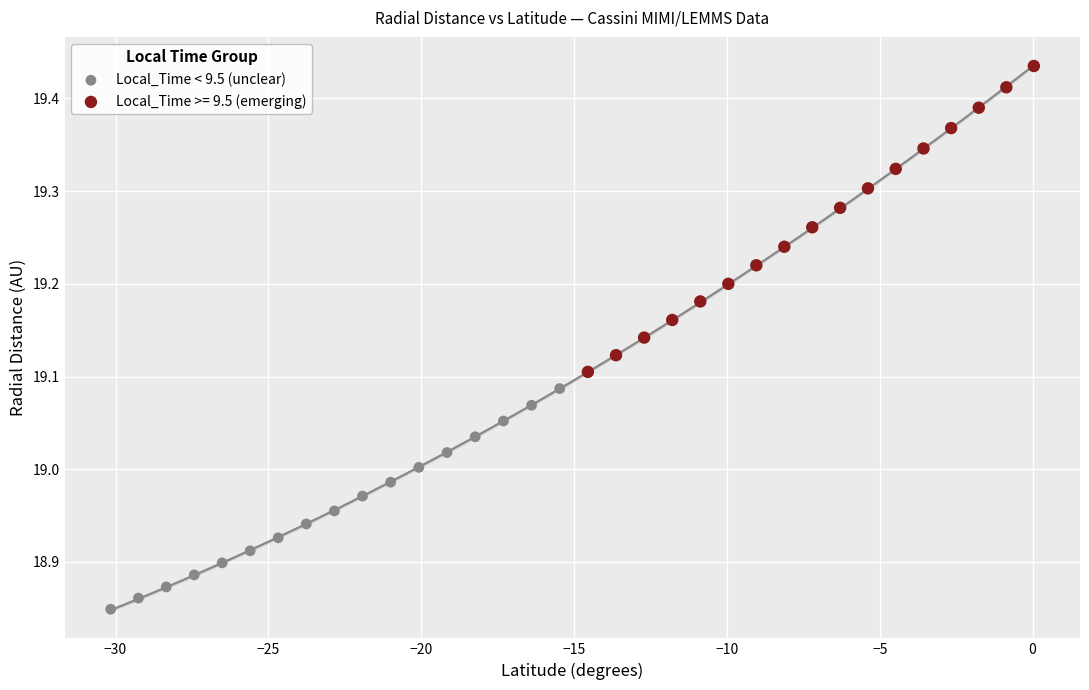

Which series has the largest Y range (max minus min)?

Local_Time >= 9.5 (emerging)